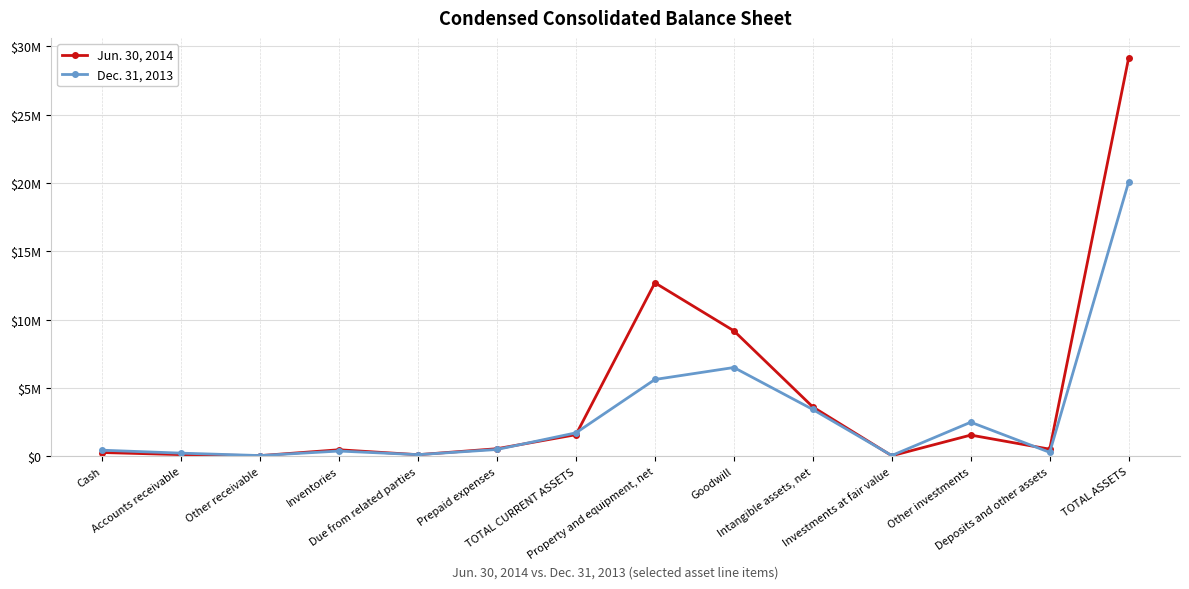

How many interior local valleys does the Dec. 31, 2013 series have?

4